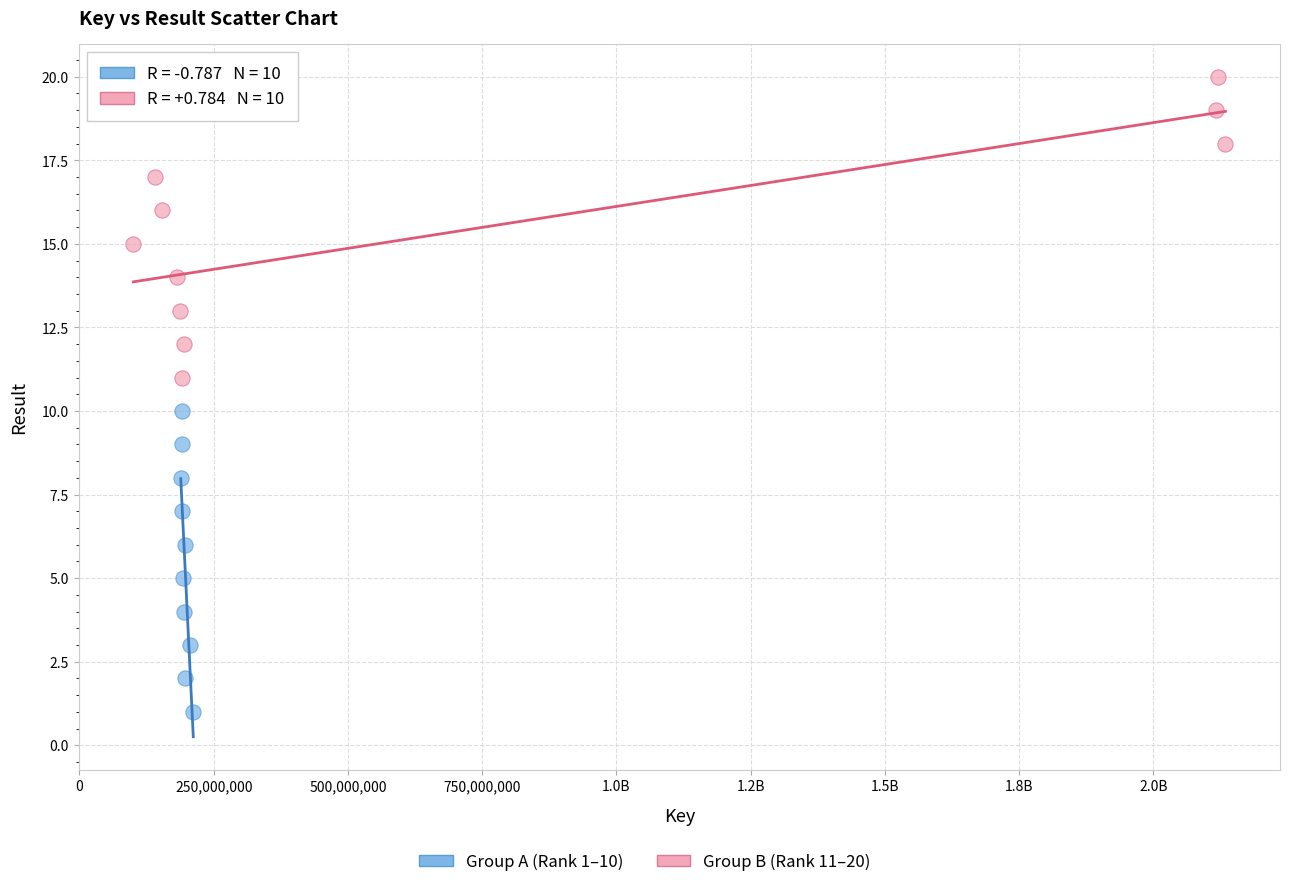

Which series reaches the maximum Y coordinate?

Group B (Rank 11–20)